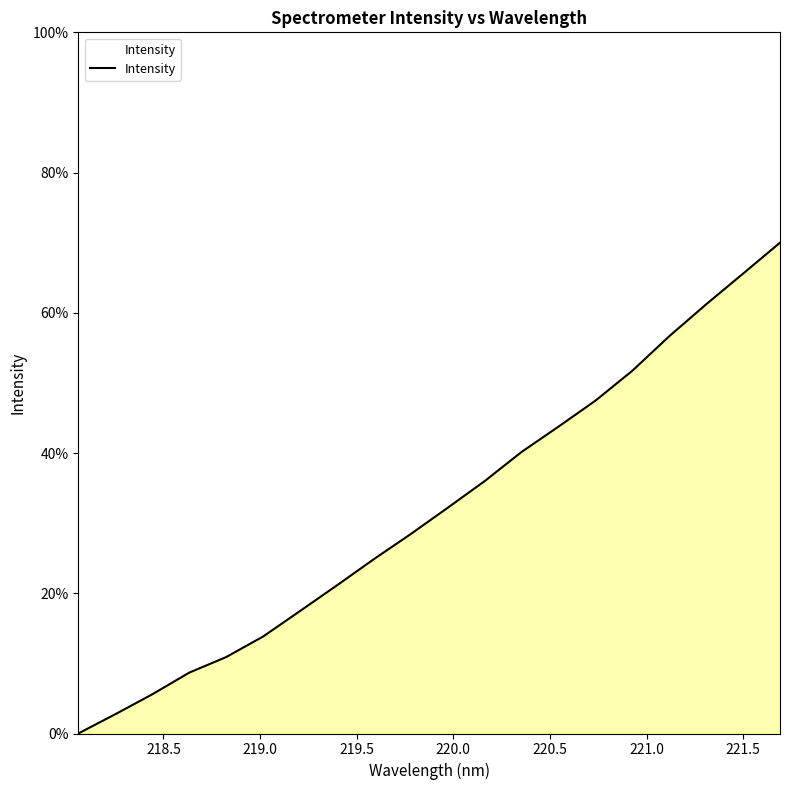

What is the maximum value shown in the chart?

70.0